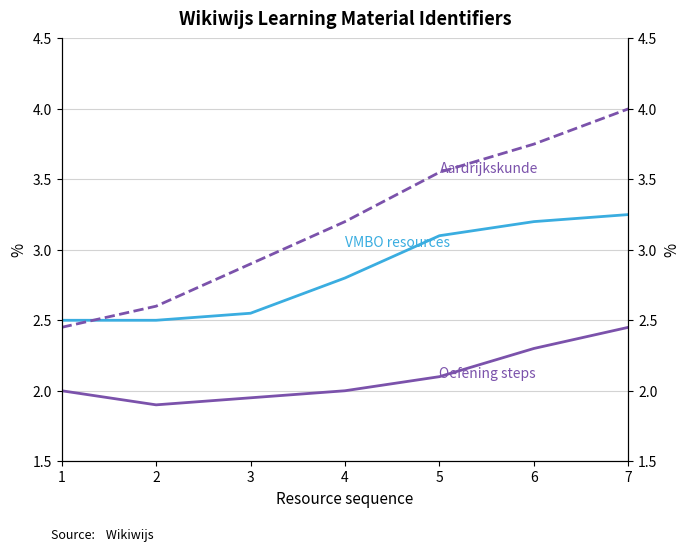

Which series has the largest total across all categories?

Aardrijkskunde